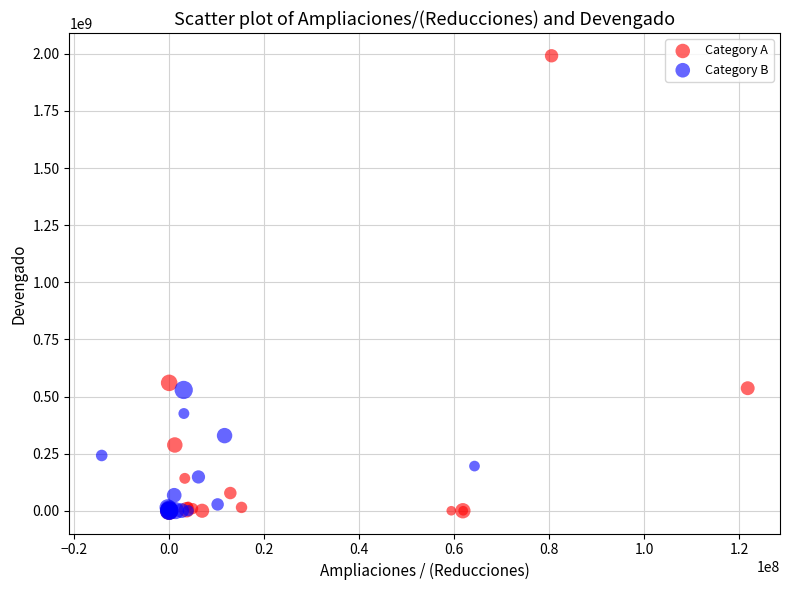

What are all the series names shown in the legend?

Category A, Category B